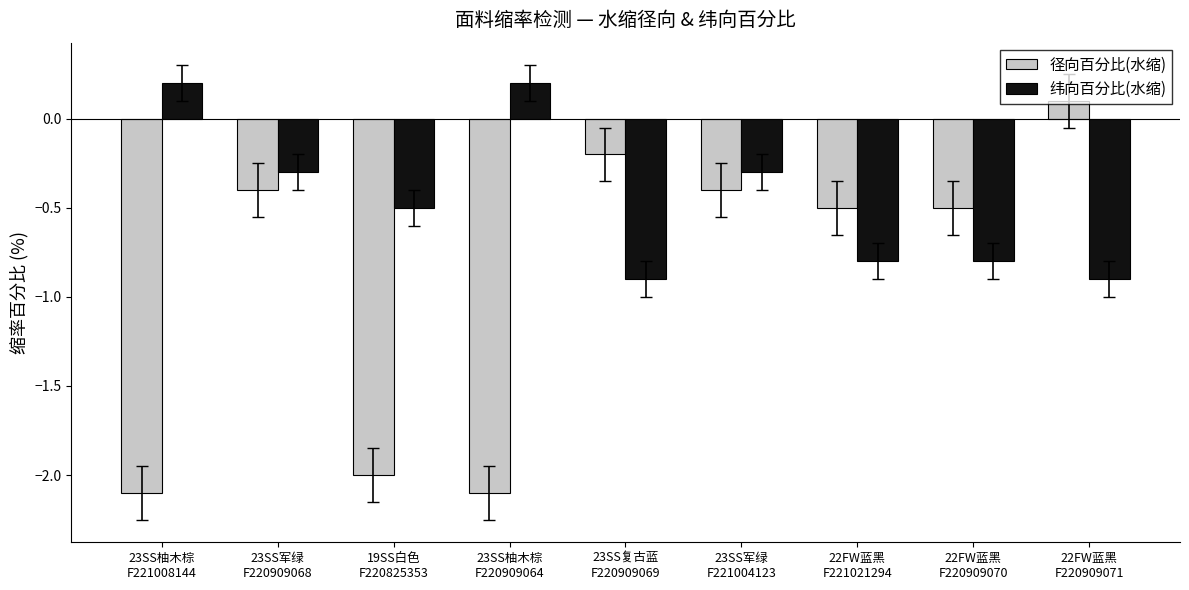

At 22FW蓝黑
F220909070, list the series in order from largest to smallest.

径向百分比(水缩), 纬向百分比(水缩)